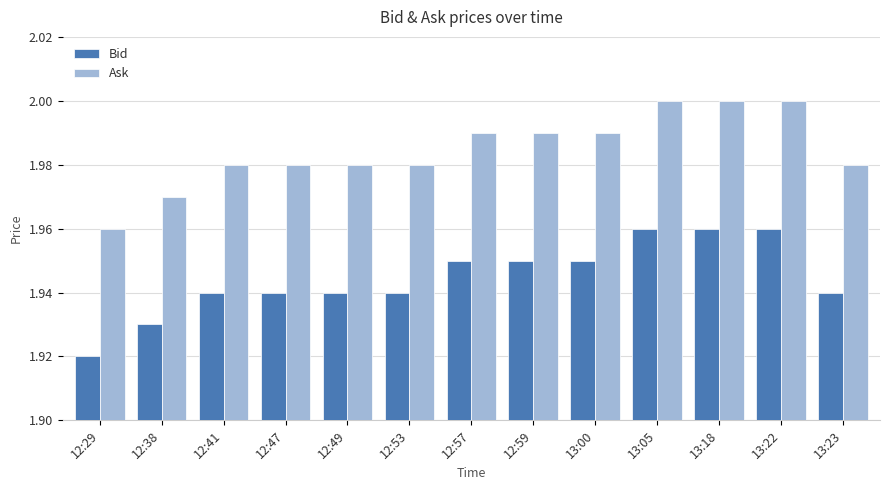

What are all the series names shown in the legend?

Bid, Ask